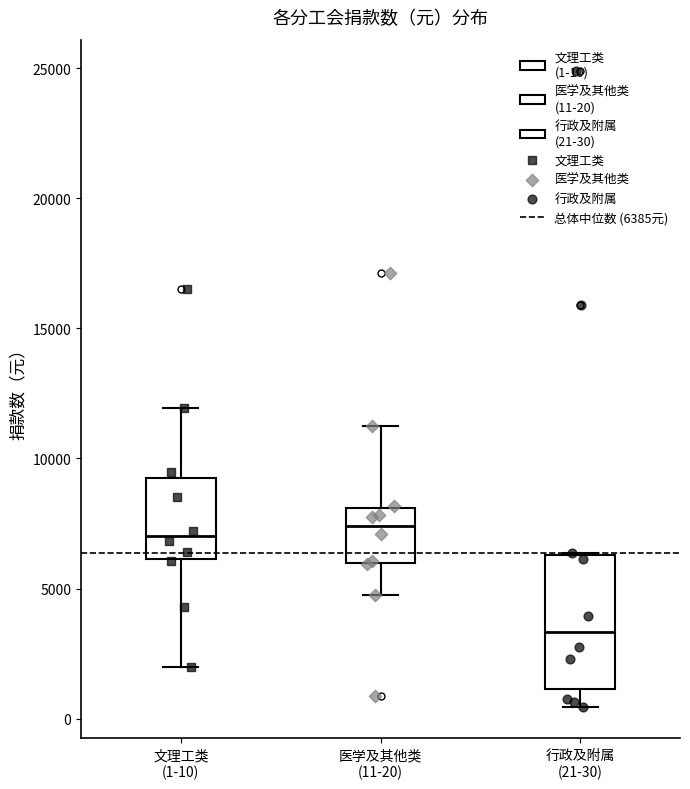

Where is the lower edge of the box for 医学及其他类 (11-20) on the y-axis? The values are not printed on the chart, so give them approximately, as read against the axis.

6000